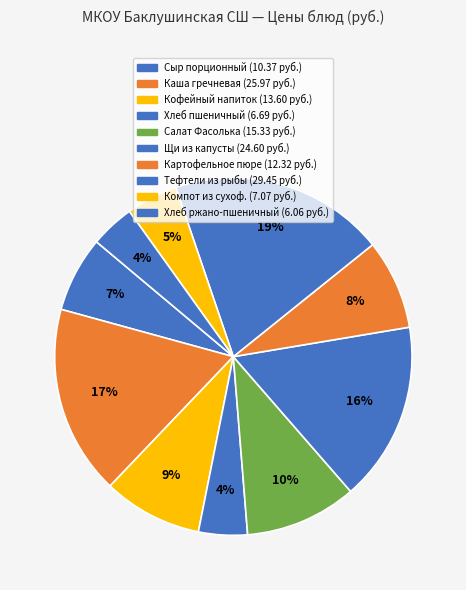

What percentage is the Щи из капусты slice, to the nearest percent?

16%